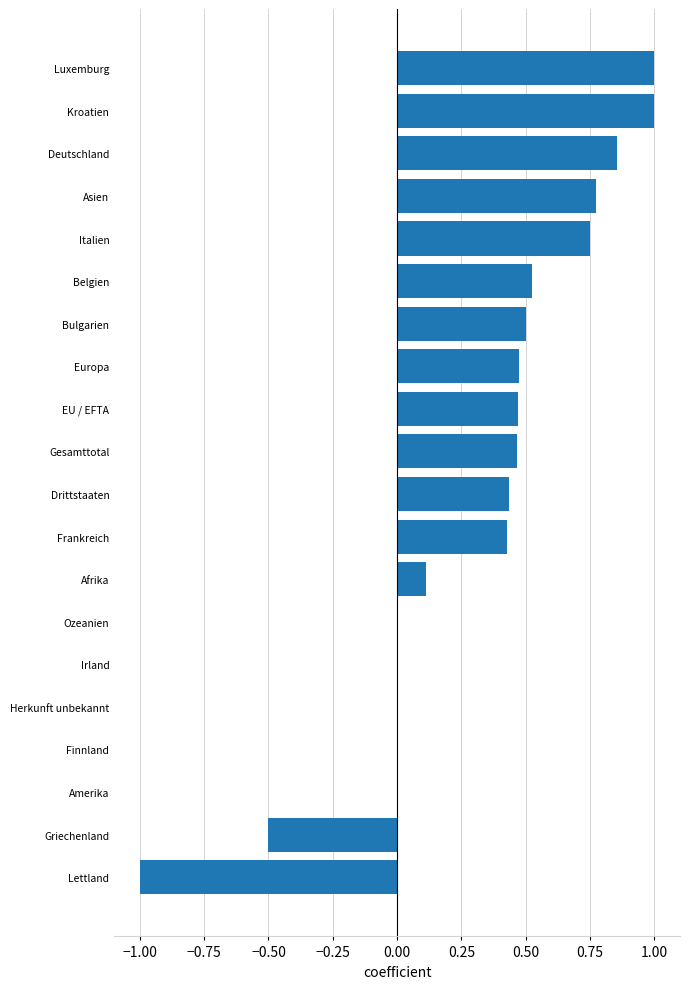

True or false: the data shows 0.7 at Drittstaaten.

False